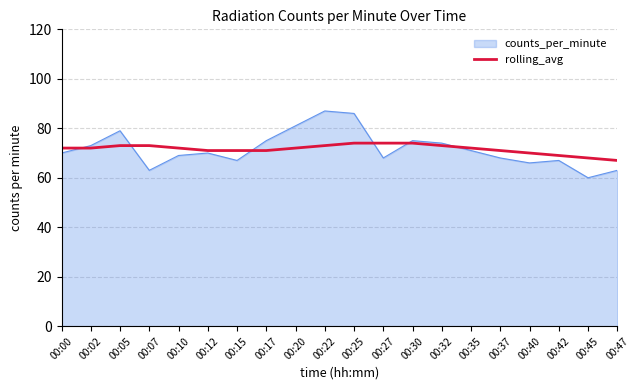

What value does the counts_per_minute series have at 00:37, to the nearest 5?

70